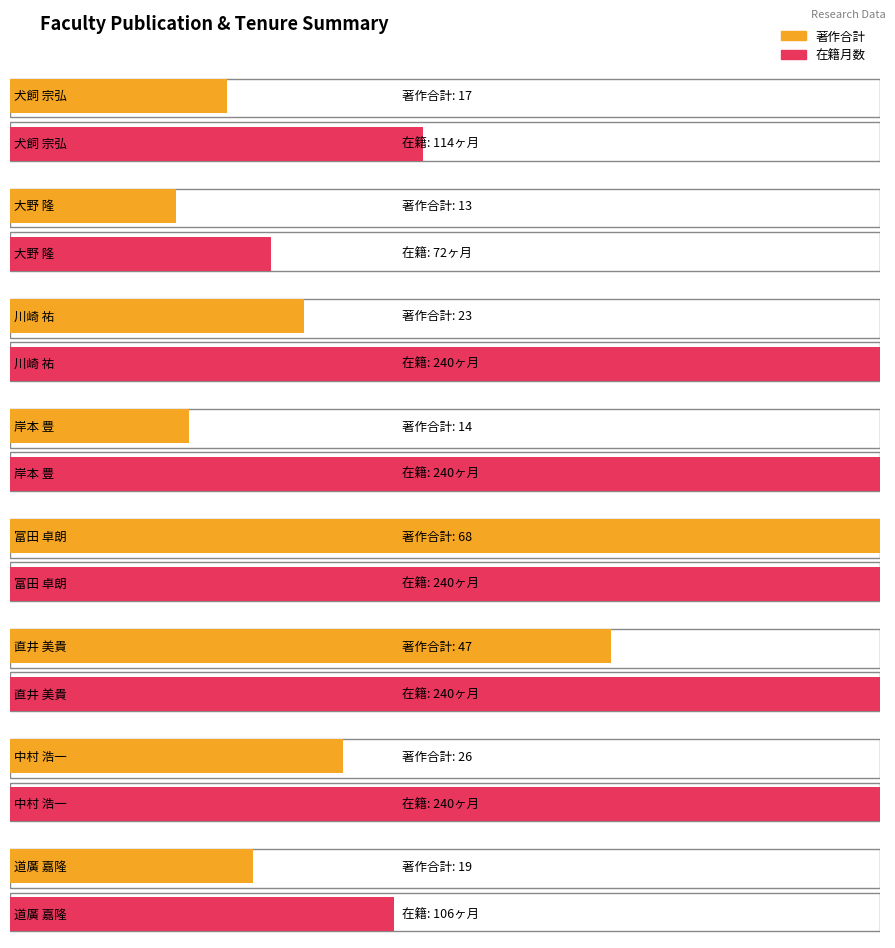

At which category does the chart reach its peak across all series?

富田 卓朗